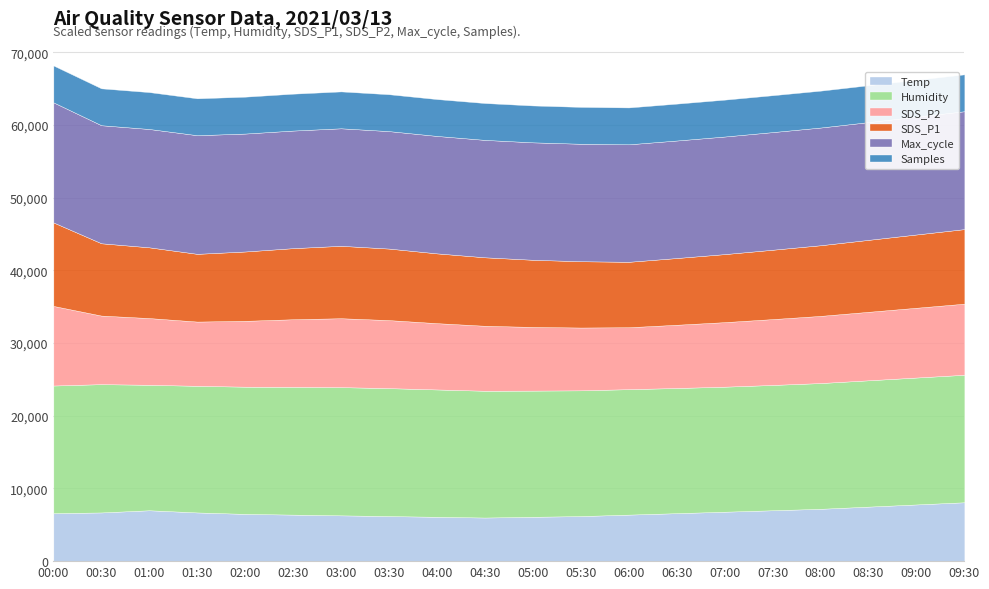

What is the total value across all series at 06:30?

62941.8